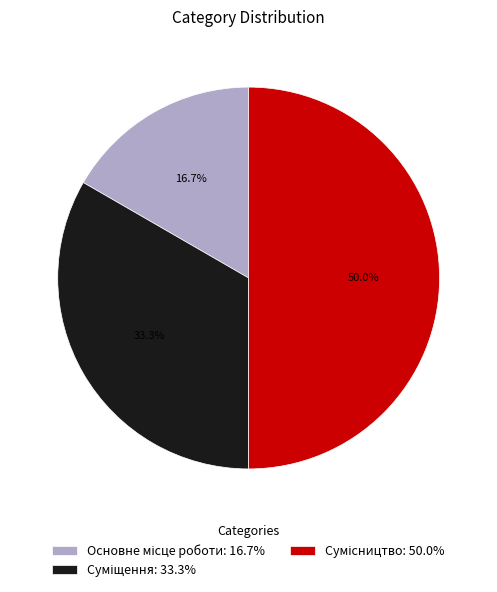

Does any single category account for the majority?

No